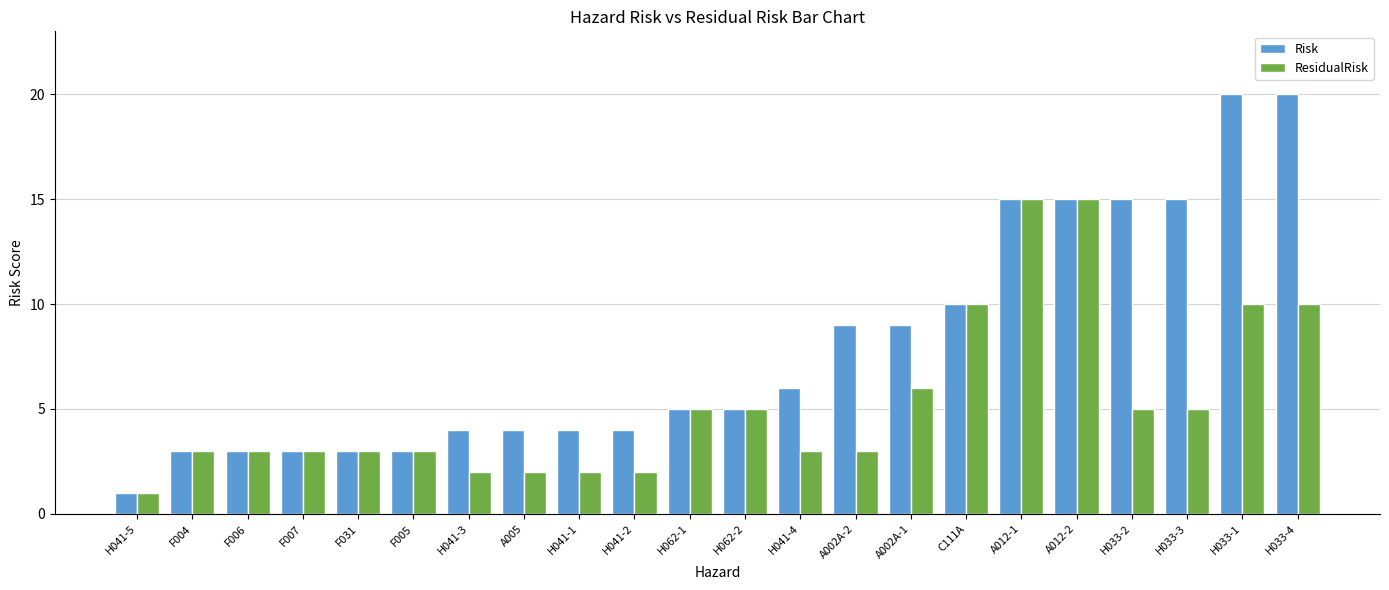

What is the total value across all series at H033-4?

30